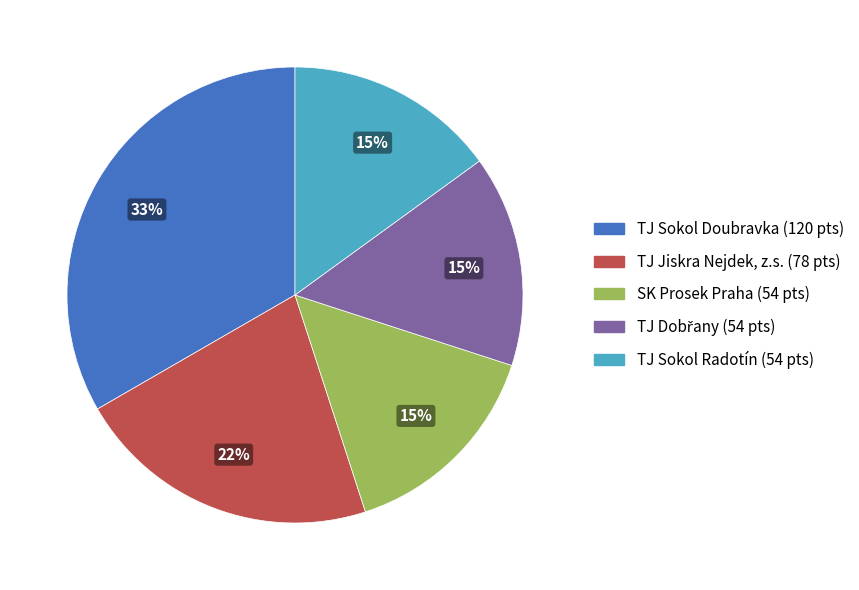

Count the number of slices in the pie.

5